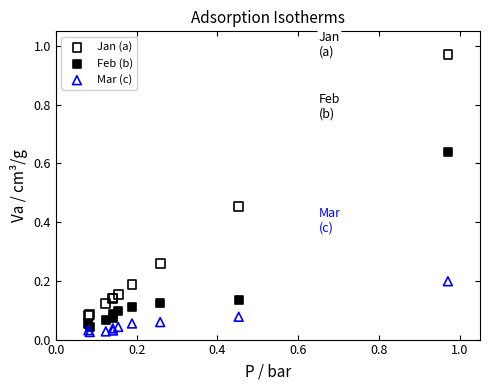

What are all the series names shown in the legend?

Jan (a), Feb (b), Mar (c)